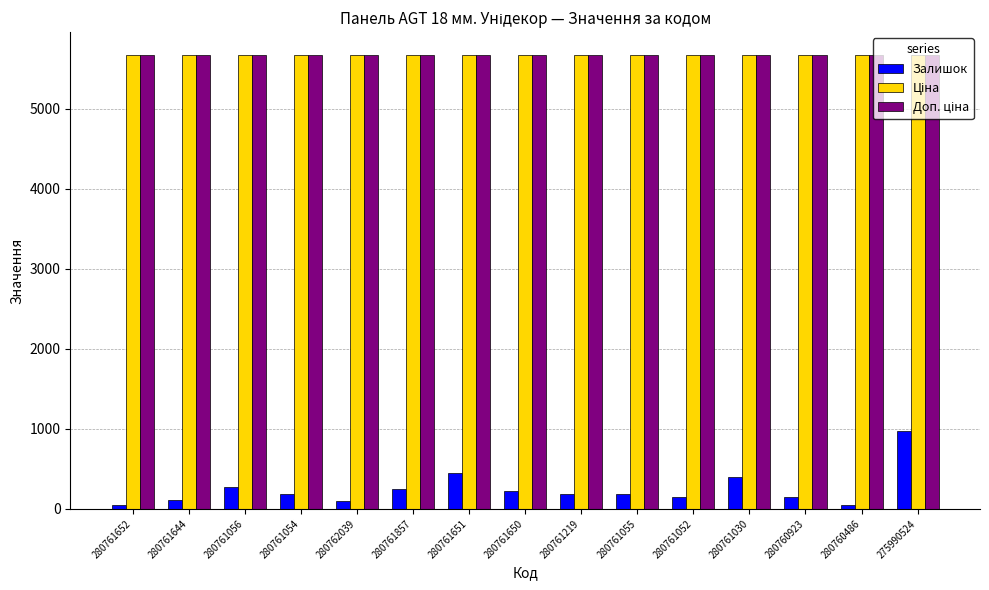

True or false: Залишок has a value of 150.0 at 280761052.

True